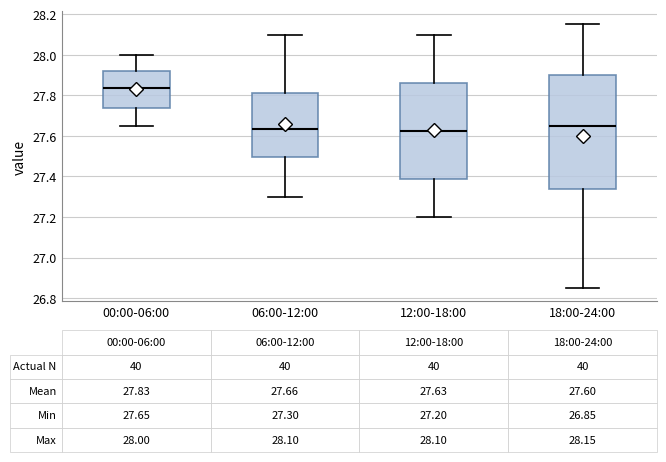

Which box has the highest median line?

00:00-06:00